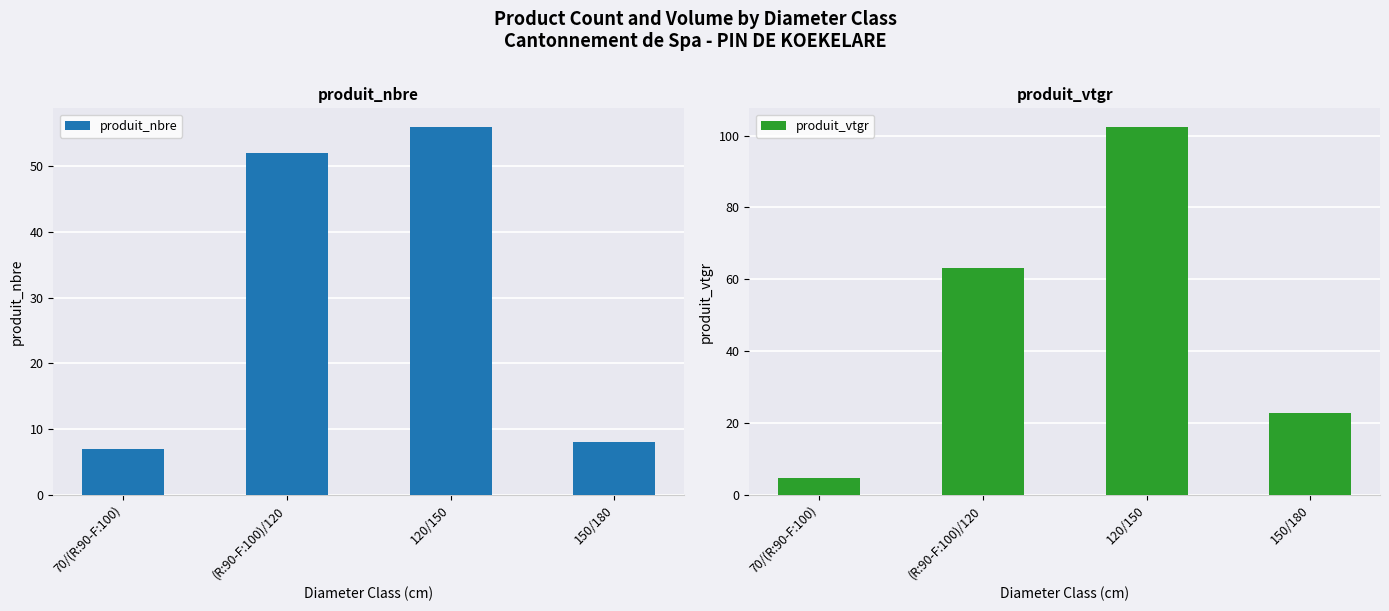

What are all the series names shown in the legend?

produit_nbre, produit_vtgr